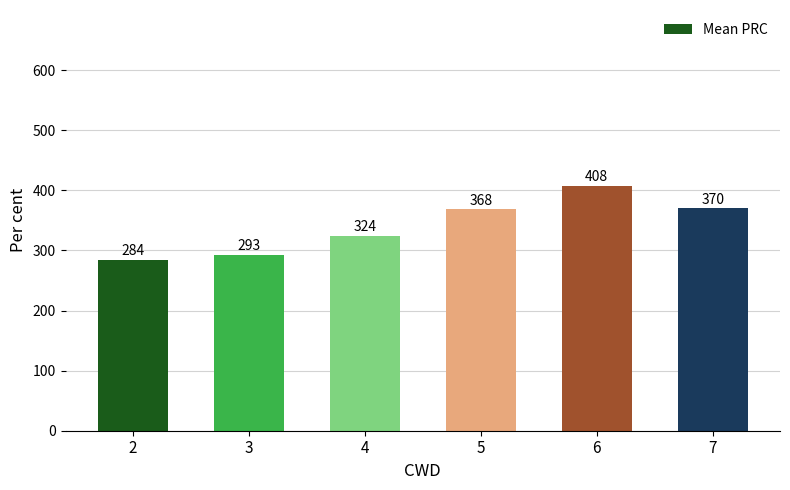

What is the average value?

341.1